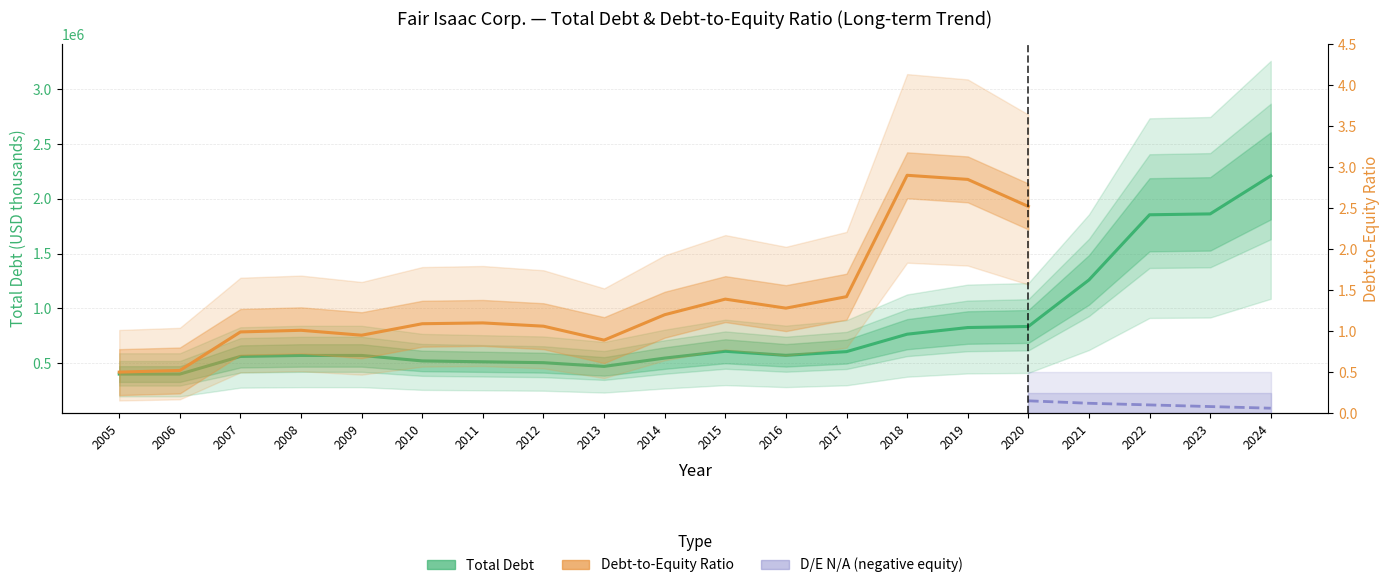

At which category does the data reach its first local peak?

2015